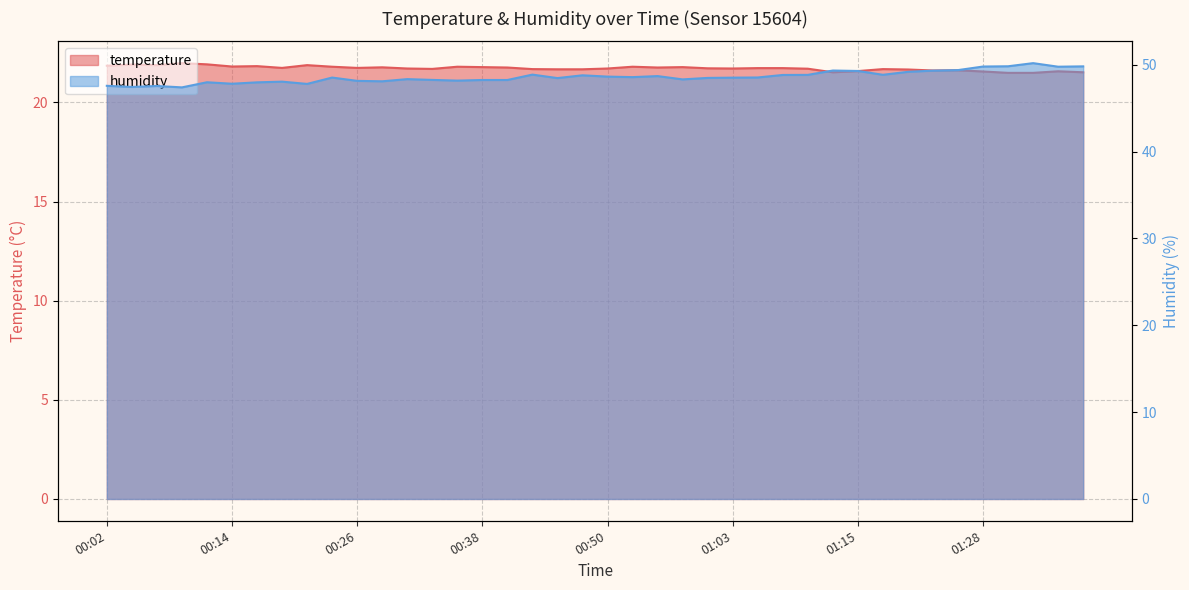

Is the value of humidity at 00:41 greater than the value of temperature at 00:55?

Yes